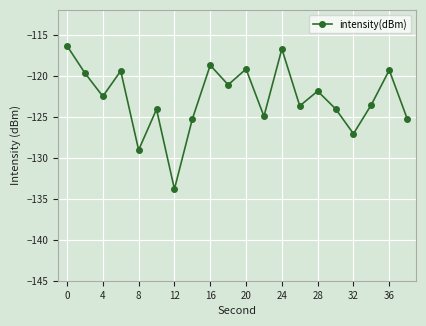

What is the maximum value shown in the chart?

-116.4